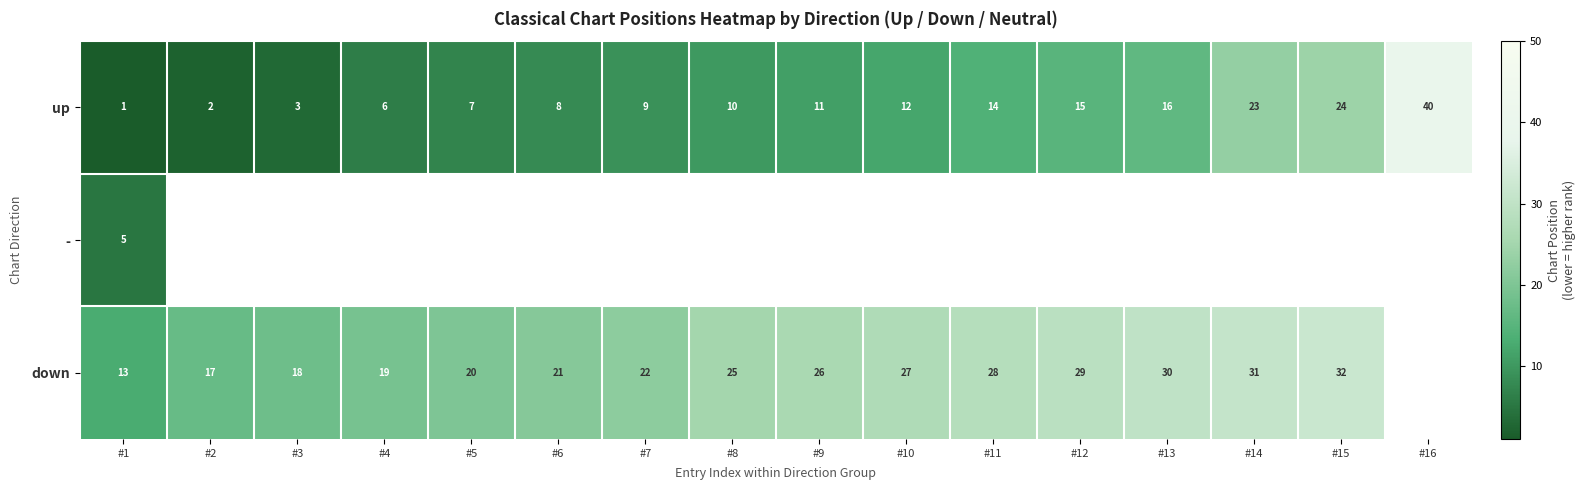

The up series shows 19.4 at #9. True or false?

False